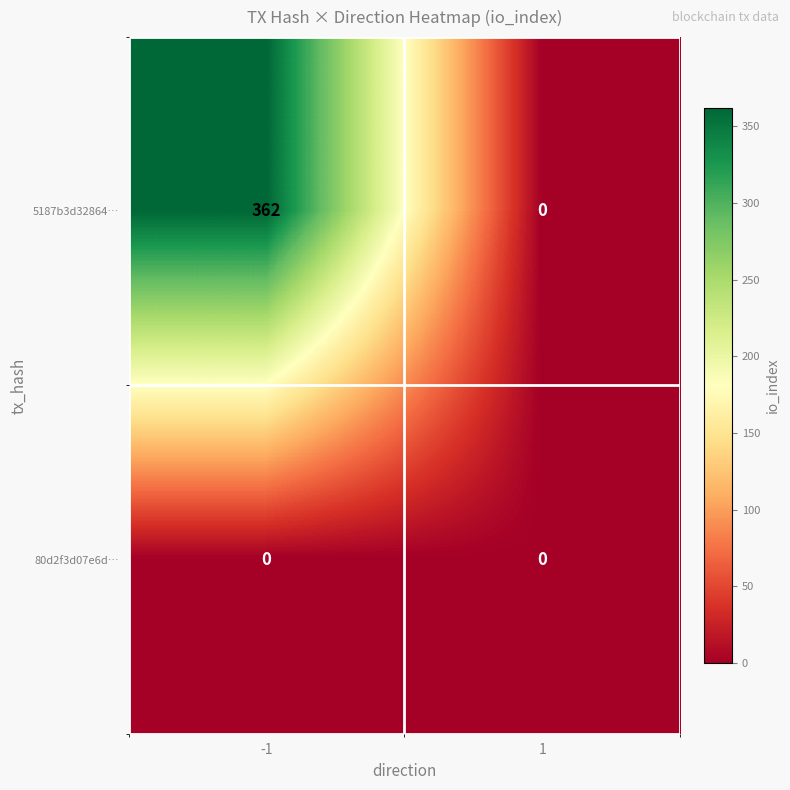

What is the difference between the highest and lowest values at -1?

362